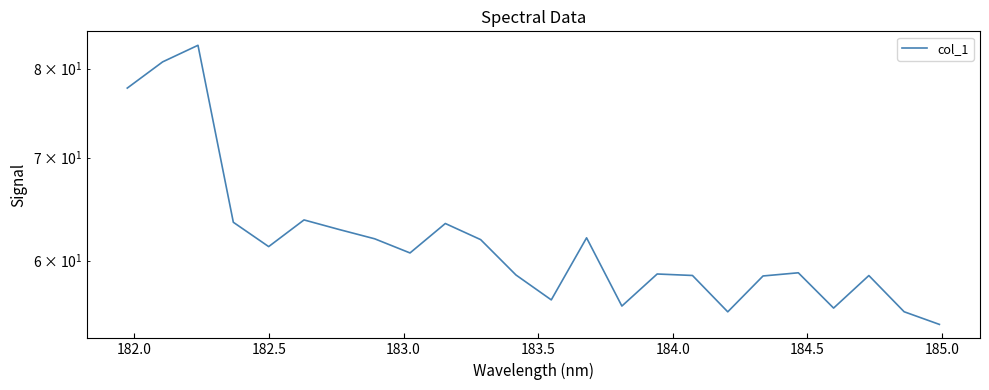

True or false: there are more than 0 points higher than both neighbors.

True